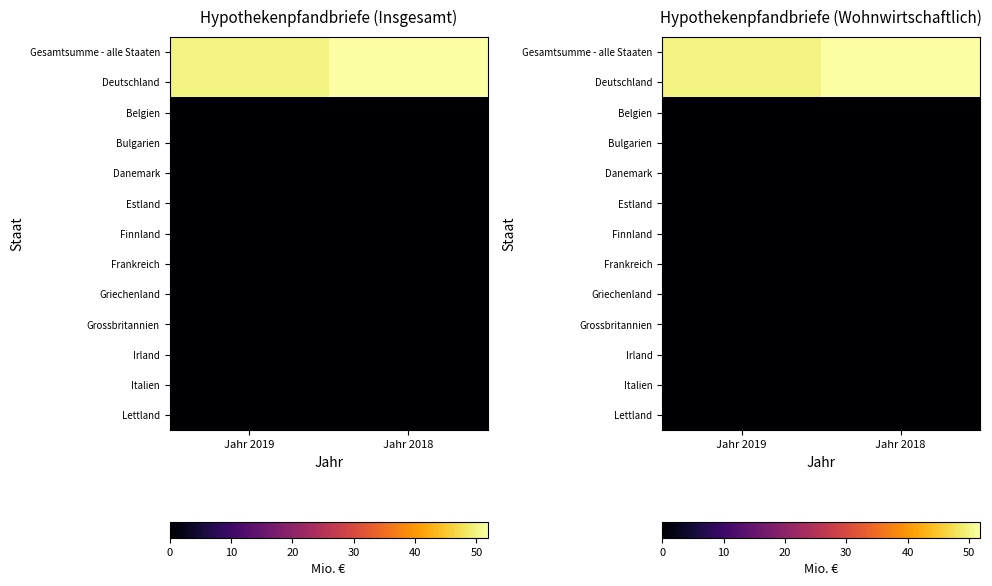

What is the difference between the highest and lowest values at Jahr 2019?

49.8